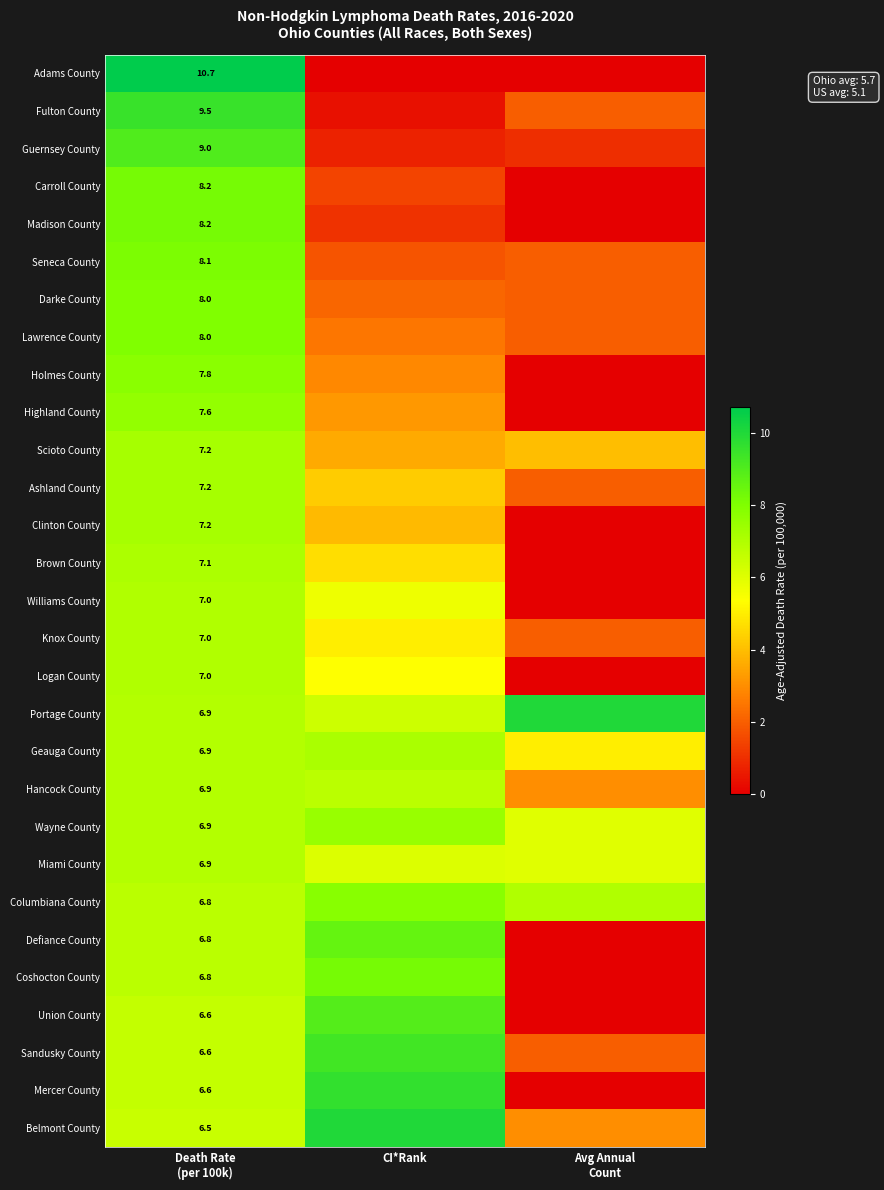

Is it true that Hancock County equals 10.0 at Death Rate (per 100k)?

False